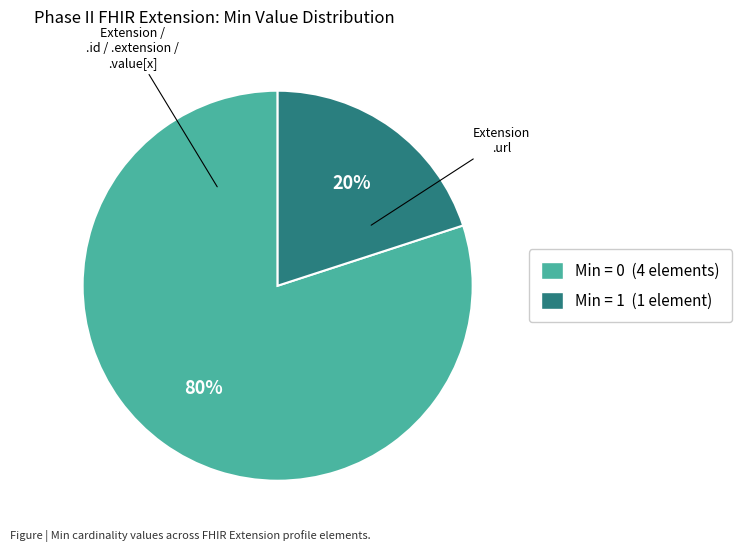

Count the number of slices in the pie.

2